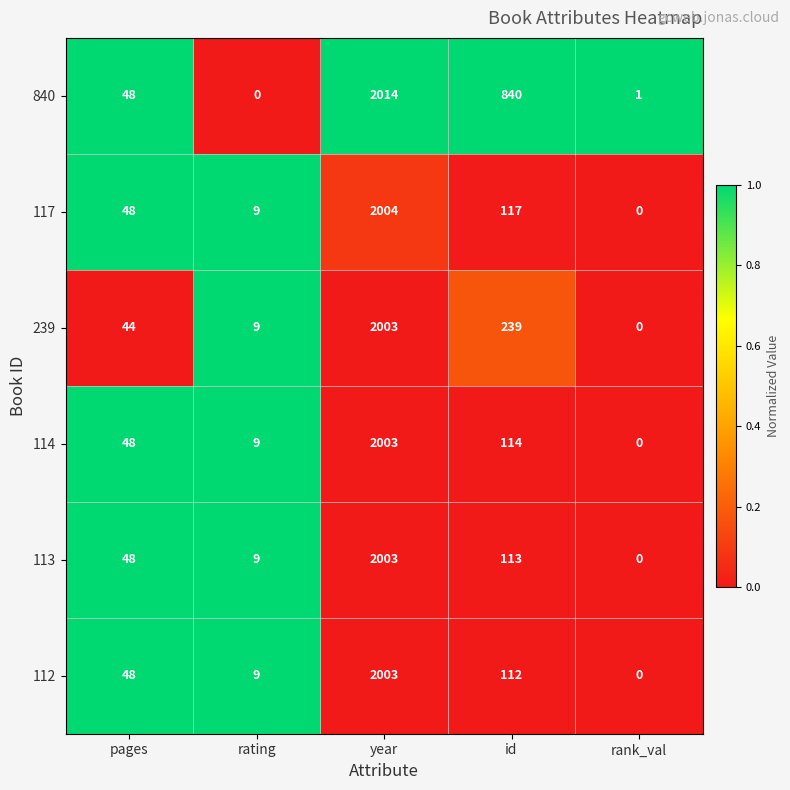

Reading right to left, list all the values displayed in this chart.

840: 1	840	2014	0	48
117: 0	117	2004	9	48
239: 0	239	2003	9	44
114: 0	114	2003	9	48
113: 0	113	2003	9	48
112: 0	112	2003	9	48